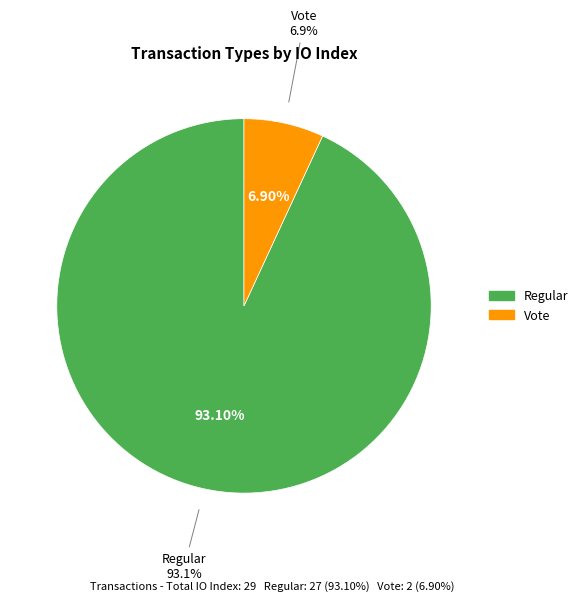

What is the change in value from Regular to Vote?

-25